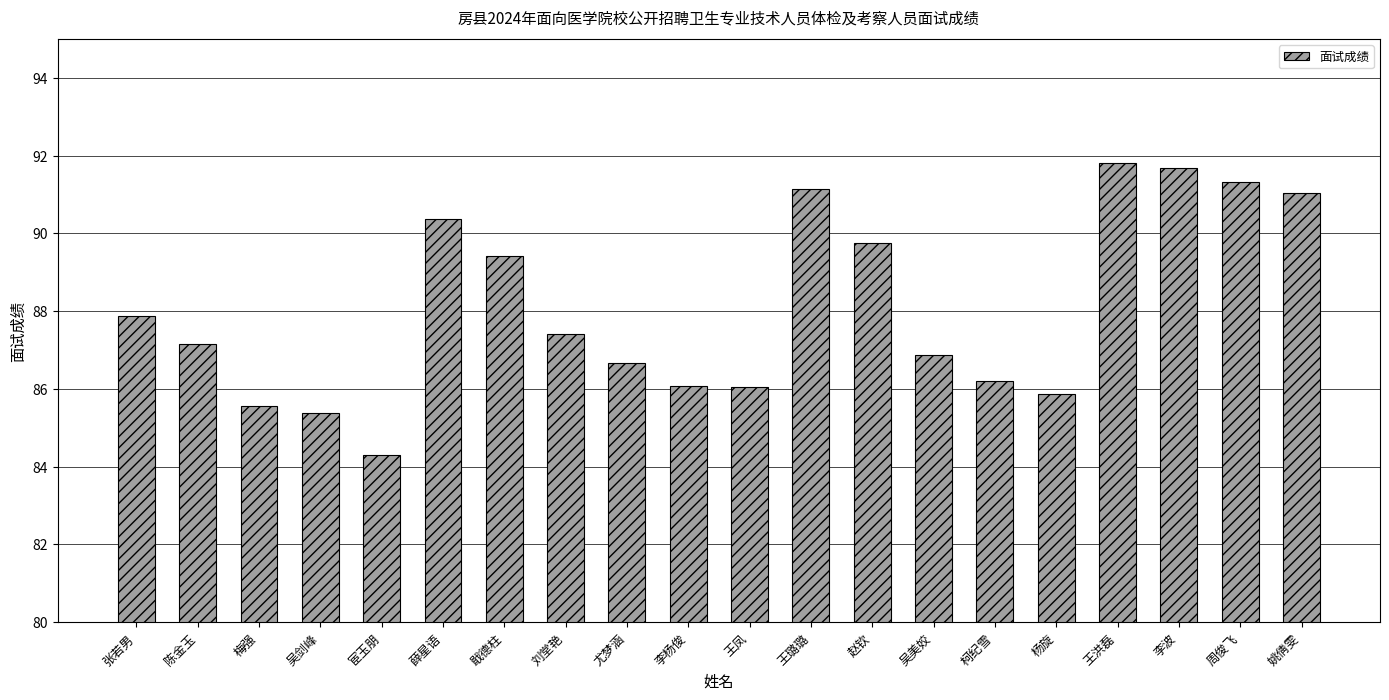

What is the label of the 2nd bar from the left?

陈金玉